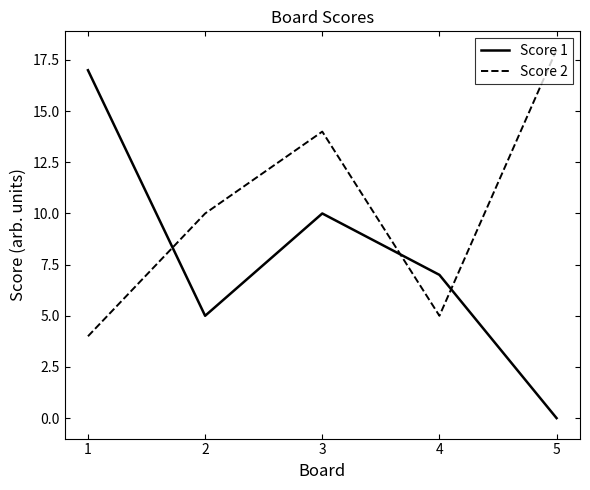

Which series has the largest total across all categories?

Score 2